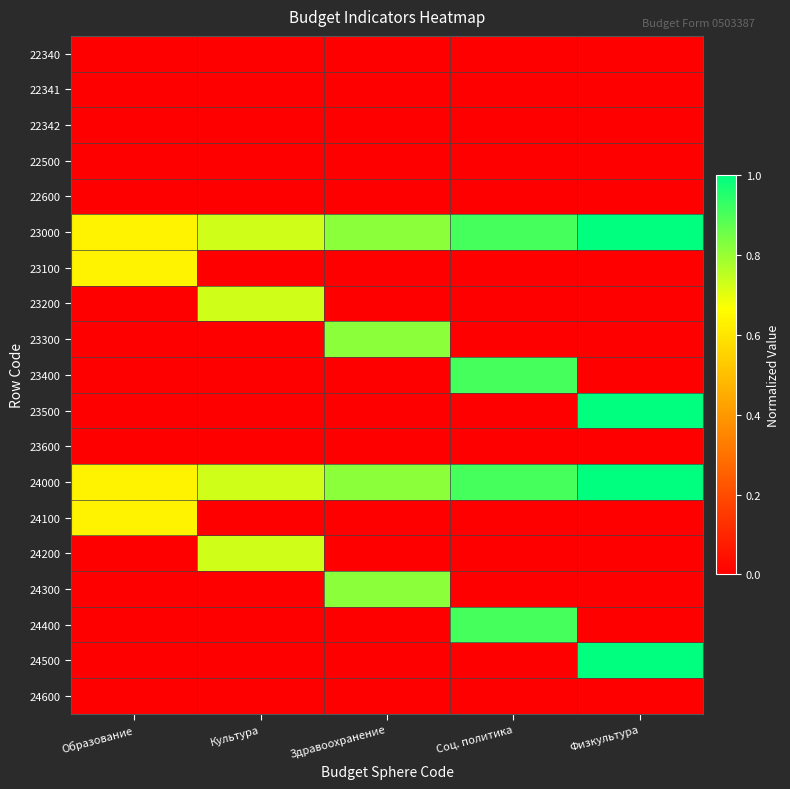

Which category has the lowest value across all series?

Образование